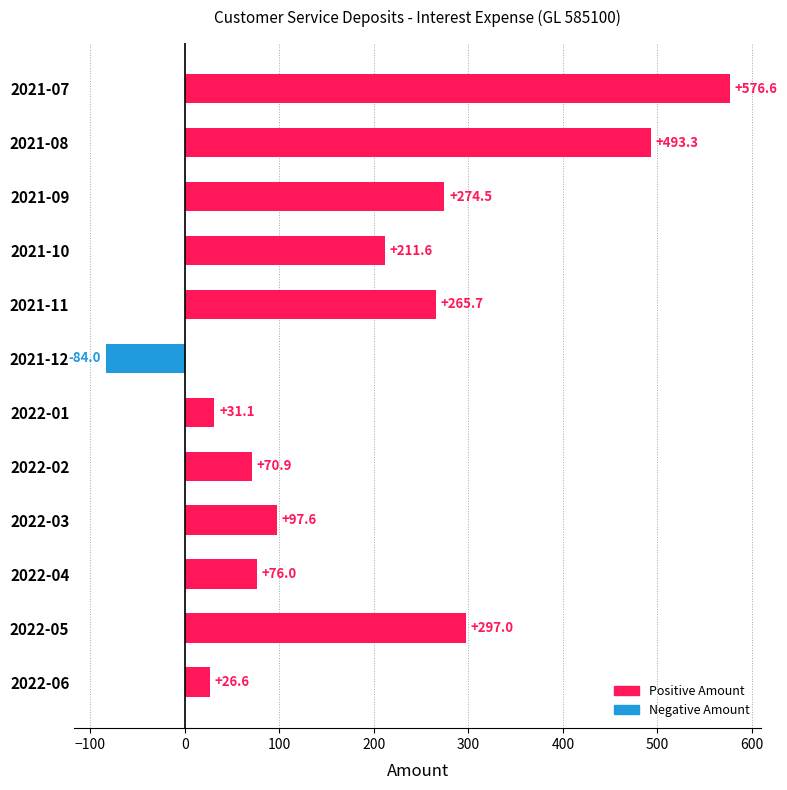

Rank the categories by value from highest to lowest.

2021-07, 2021-08, 2022-05, 2021-09, 2021-11, 2021-10, 2022-03, 2022-04, 2022-02, 2022-01, 2022-06, 2021-12